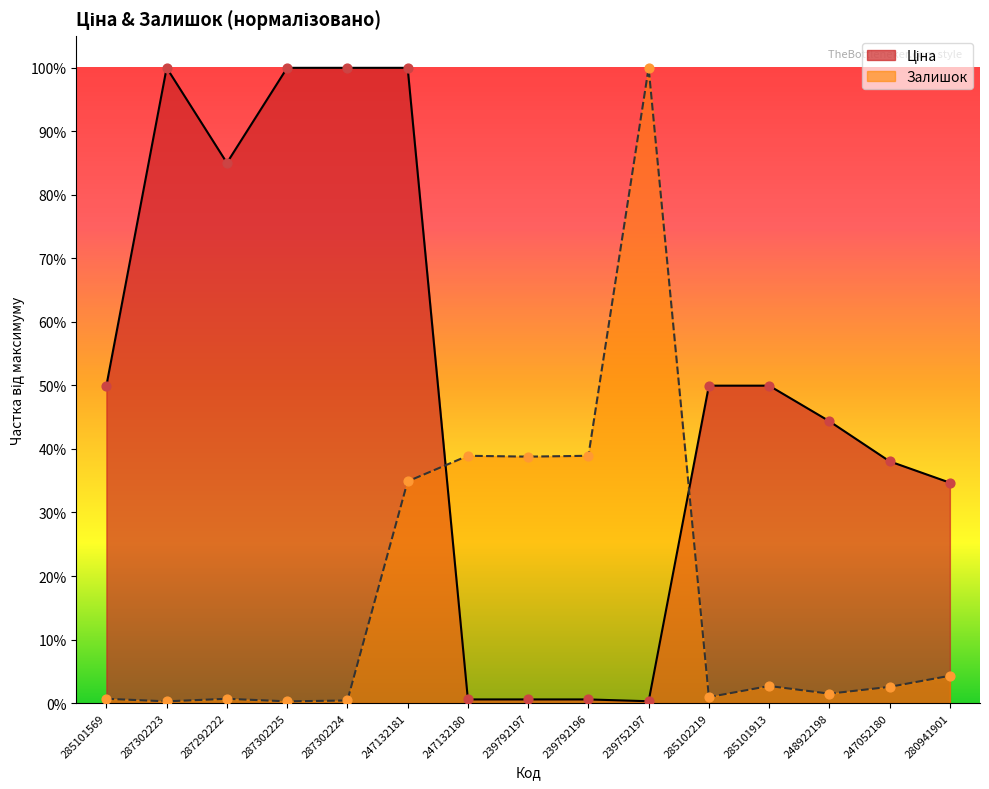

What are all the series names shown in the legend?

Ціна, Залишок